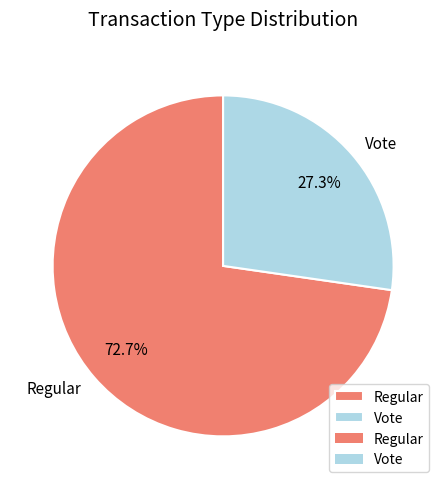

Between Regular and Vote, which is larger?

Regular